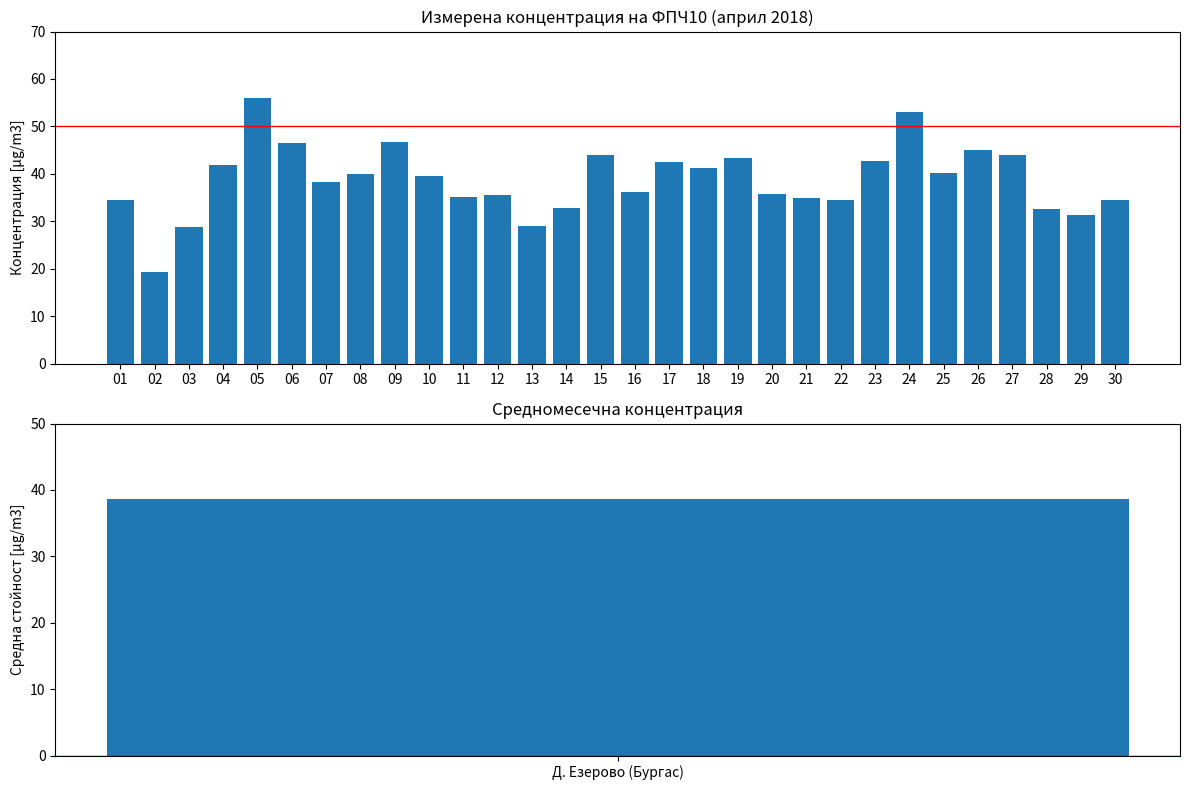

At which category does the chart reach its minimum across all series?

02